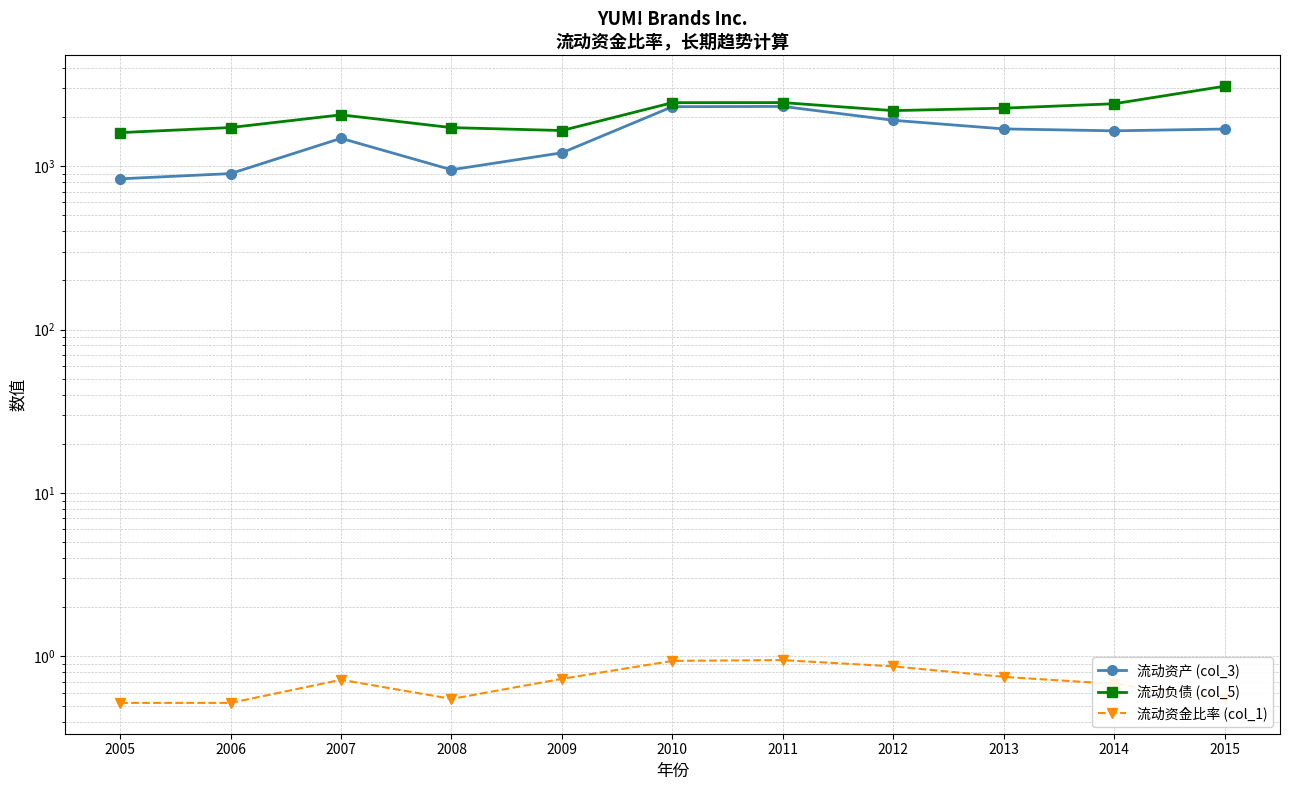

At how many categories does at least one series exceed 2808?

1